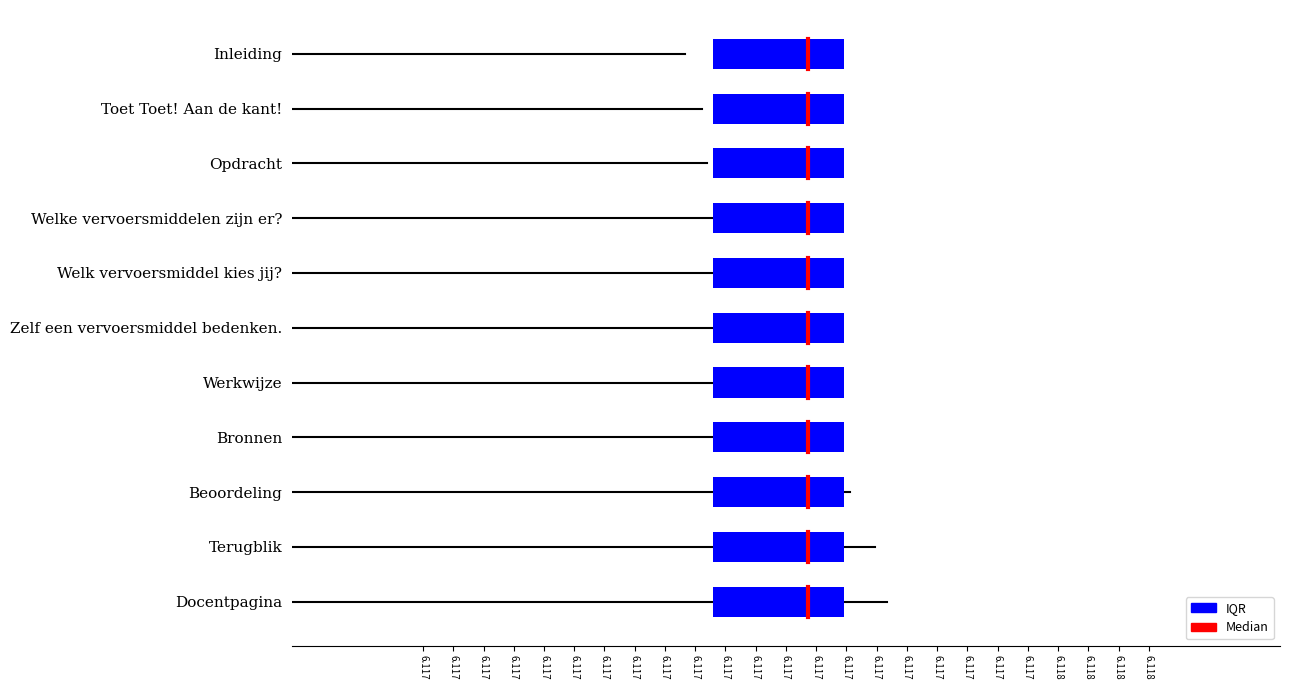

Count the values in the range 9 to 10.

1